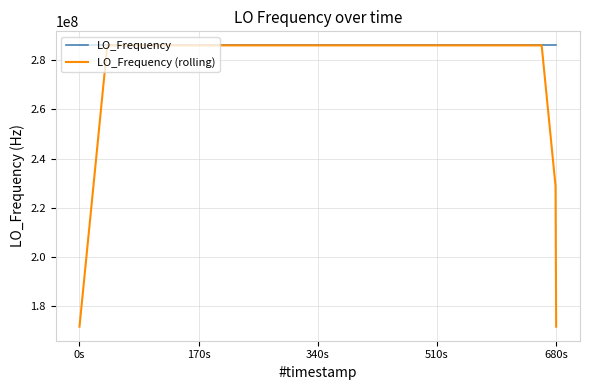

What is the minimum value for LO_Frequency (rolling)?

171628199.1